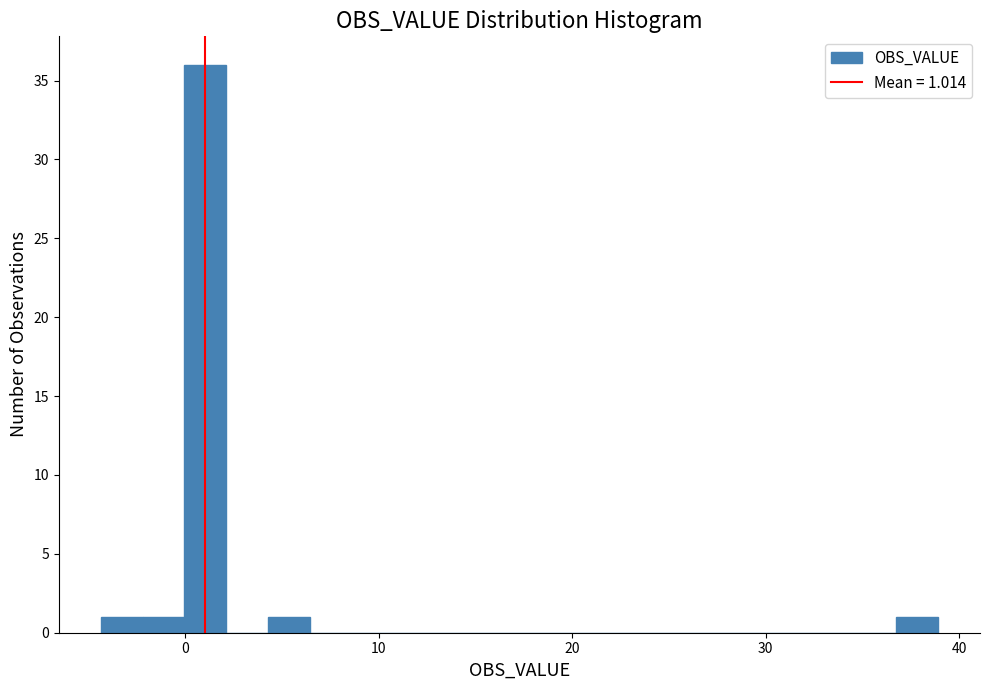

Read against the x-axis, roughly where is the centre of the tallest bar?

1